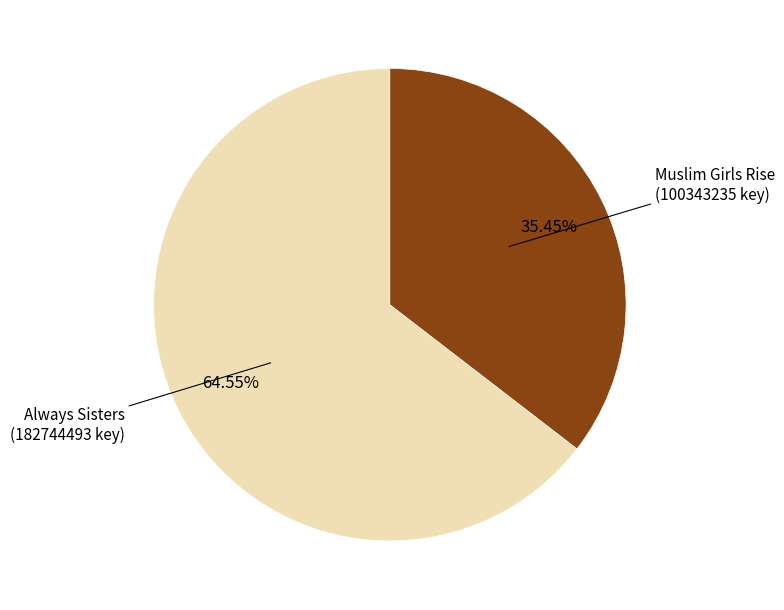

Count the number of slices in the pie.

2